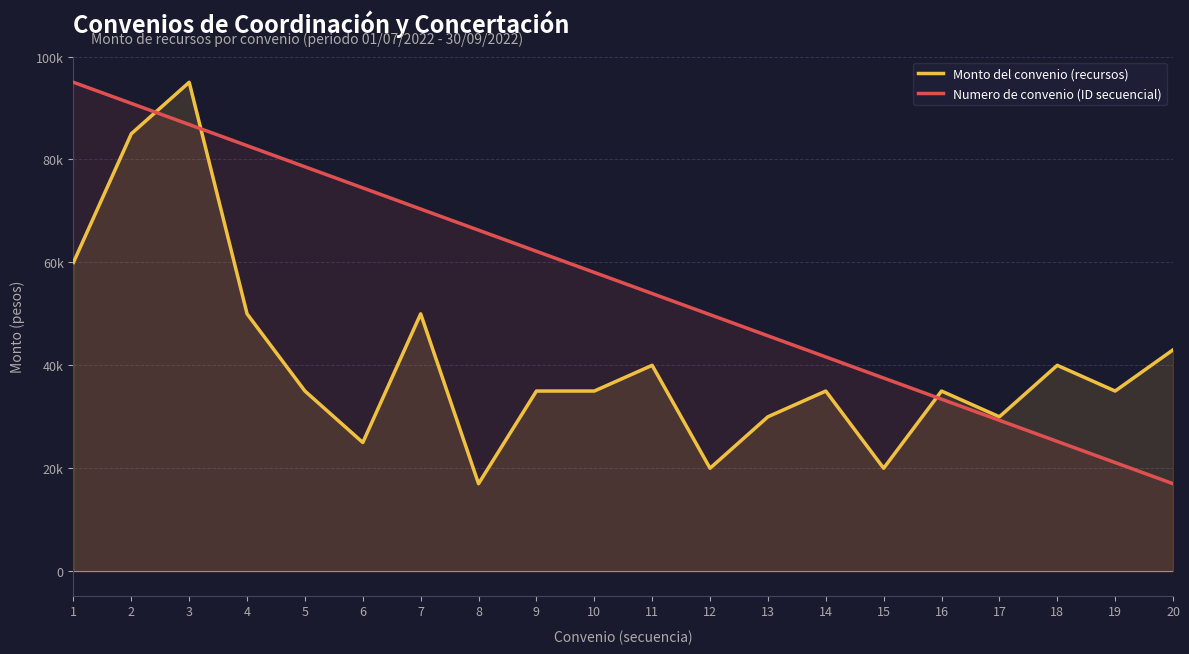

Which series changed the most between 18 and 19?

Monto del convenio (recursos)